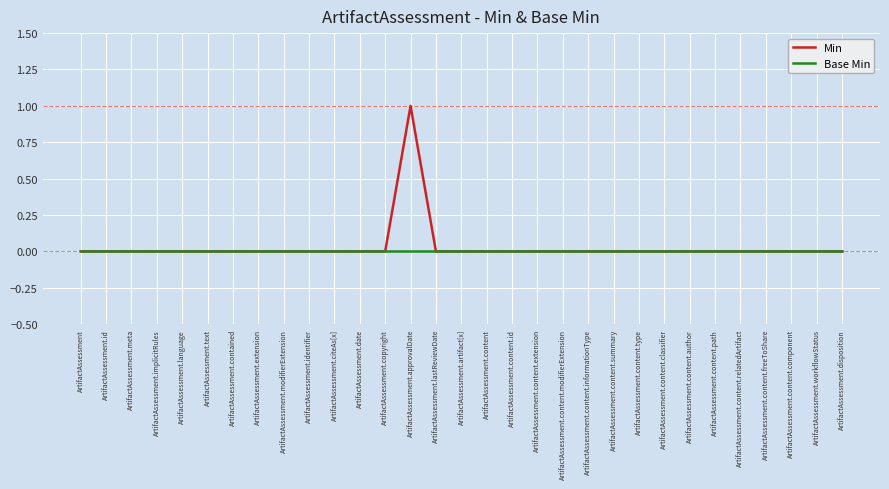

What position from the left is ArtifactAssessment.content.summary?

22